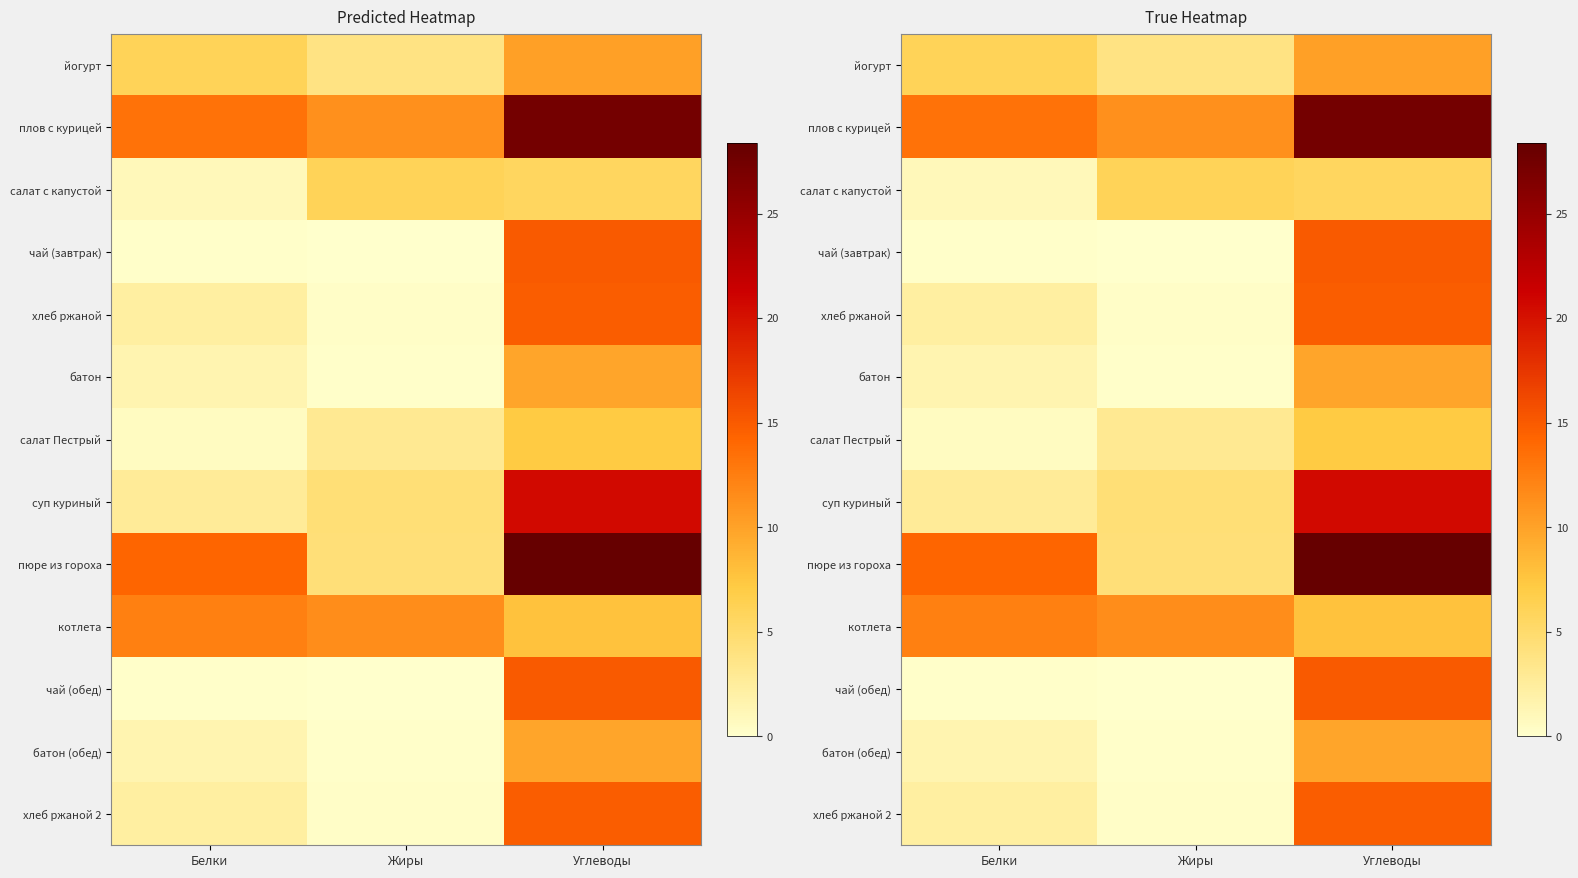

The чай (обед) series shows 0.1 at Жиры. True or false?

False